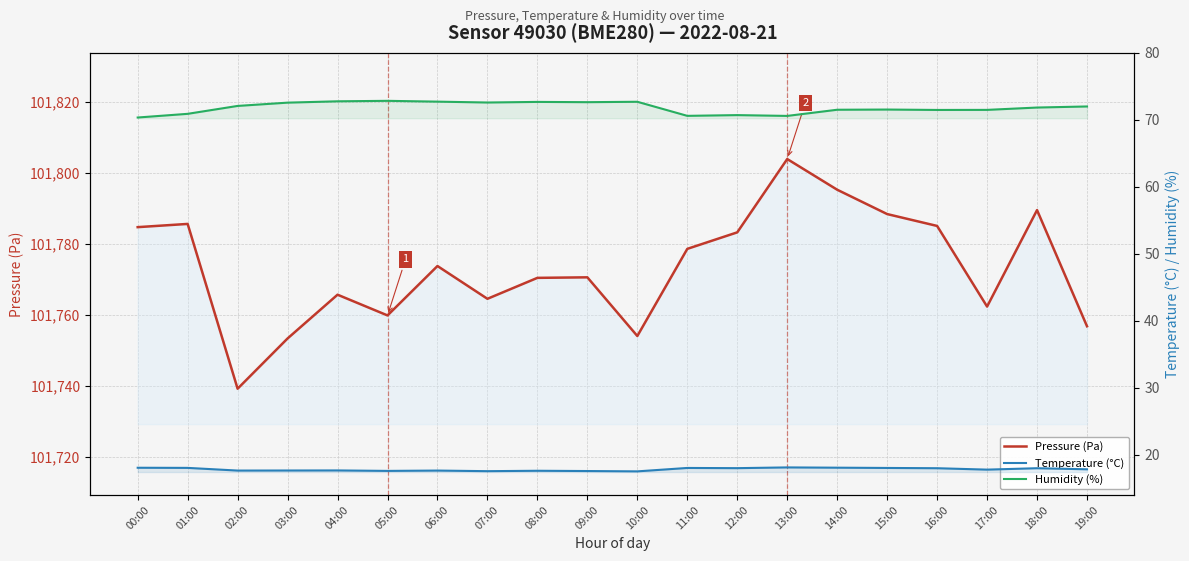

Rank the series at 09:00 from highest to lowest value.

Pressure (Pa), Humidity (%), Temperature (°C)